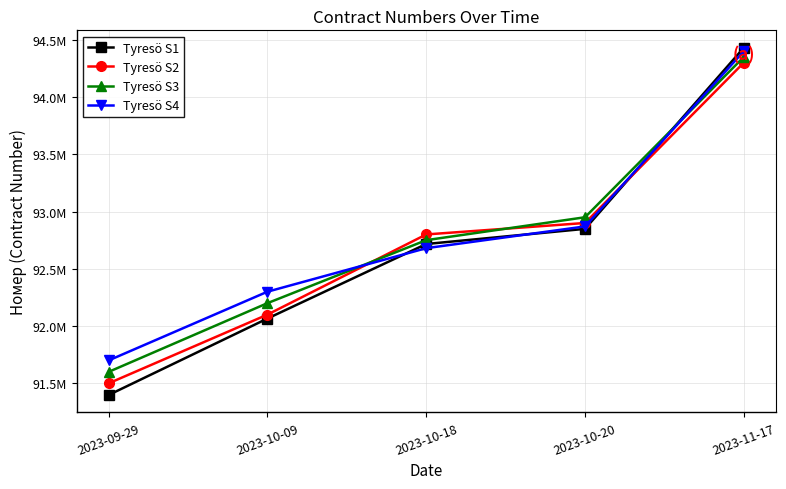

At 2023-11-17, list the series in order from smallest to largest.

Tyresö S2, Tyresö S3, Tyresö S4, Tyresö S1